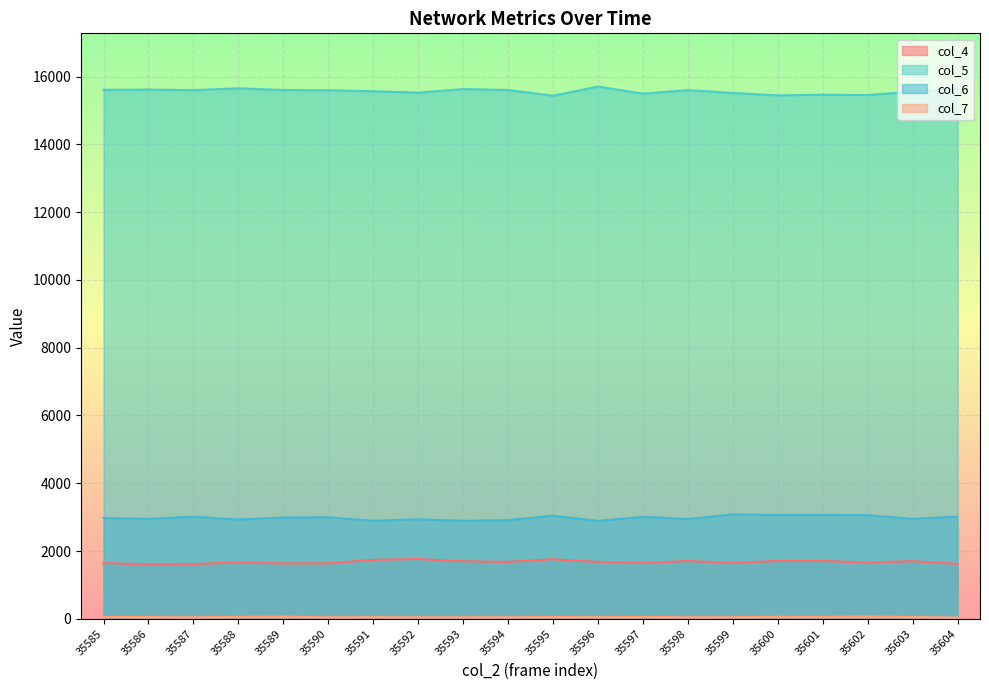

What is the difference between the col_4 values at 35592 and 35590?

128